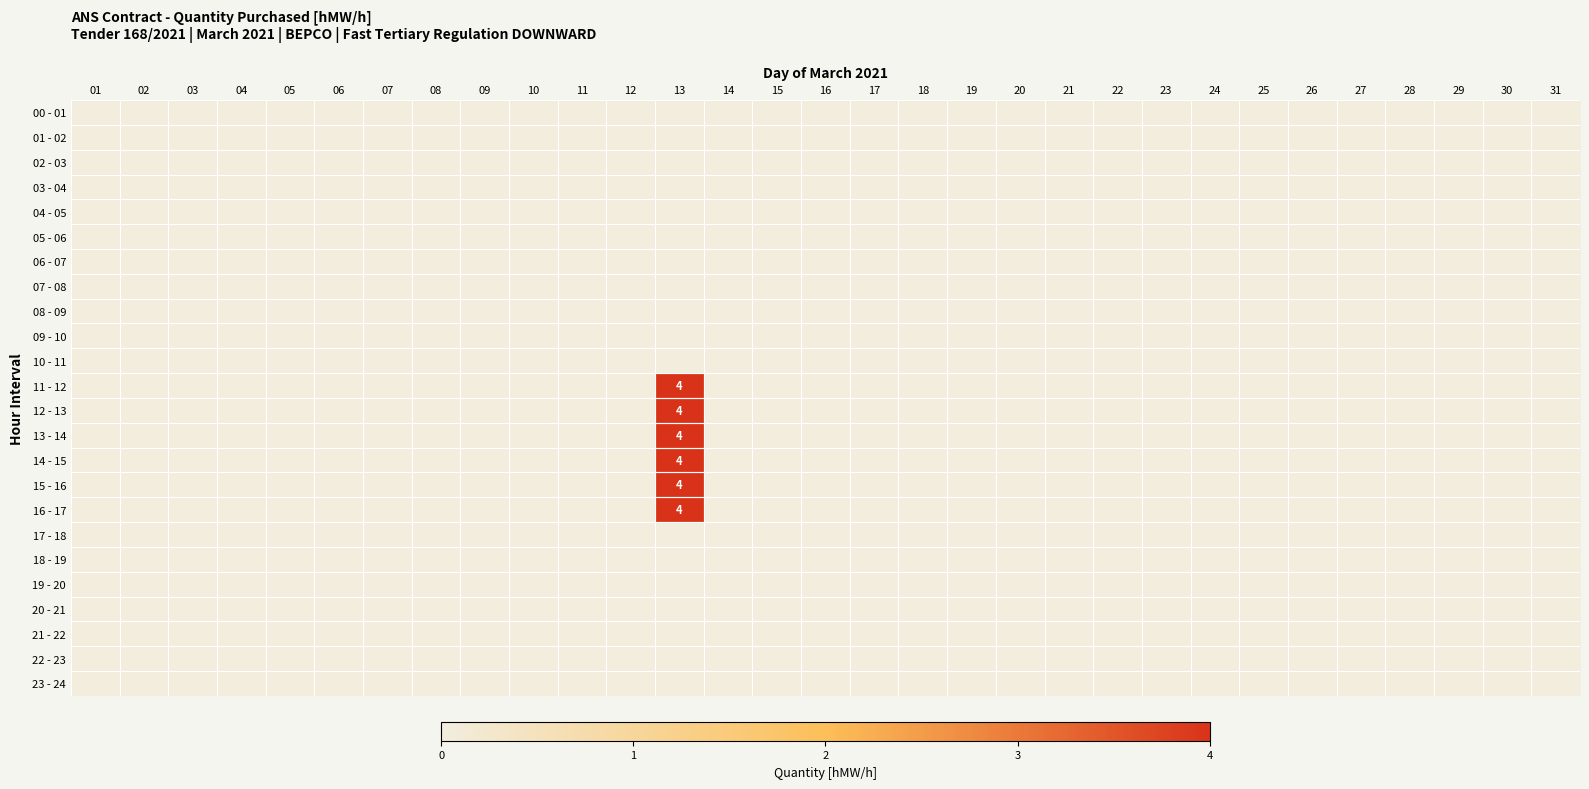

Between 23 and 22, which is larger?

23